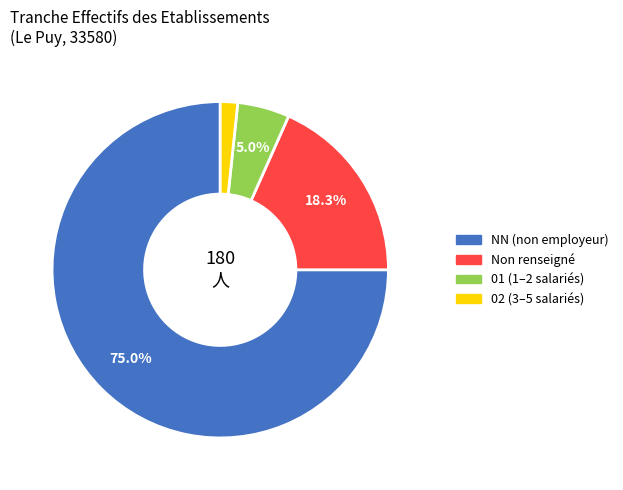

Is there any slice that represents more than half of the pie?

Yes